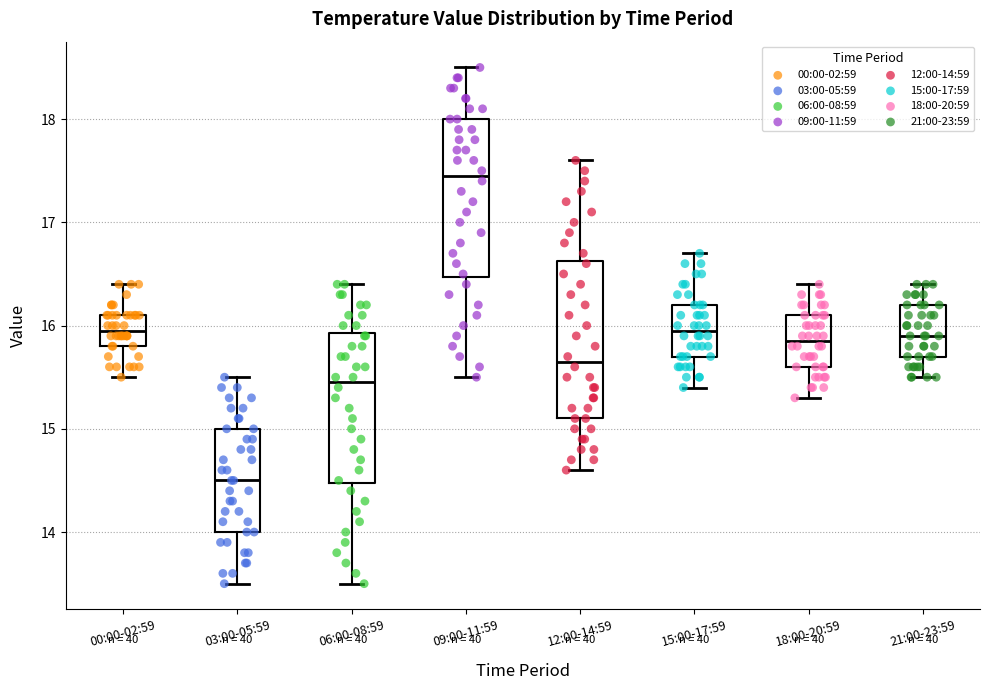

Reading left to right, transcribe this box plot: for each box, give where its median line is, the range the box spans, and where its two whiskers end, as read against the y-axis. The values are not printed on the chart, so give them approximately, as read against the axis.

00:00-02:59: median 16.0, box 15.8 to 16.1, whiskers 15.5 to 16.4
03:00-05:59: median 14.5, box 14.0 to 15.0, whiskers 13.5 to 15.5
06:00-08:59: median 15.5, box 14.5 to 15.9, whiskers 13.5 to 16.4
09:00-11:59: median 17.5, box 16.5 to 18.0, whiskers 15.5 to 18.5
12:00-14:59: median 15.7, box 15.1 to 16.6, whiskers 14.6 to 17.6
15:00-17:59: median 16.0, box 15.7 to 16.2, whiskers 15.4 to 16.7
18:00-20:59: median 15.9, box 15.6 to 16.1, whiskers 15.3 to 16.4
21:00-23:59: median 15.9, box 15.7 to 16.2, whiskers 15.5 to 16.4